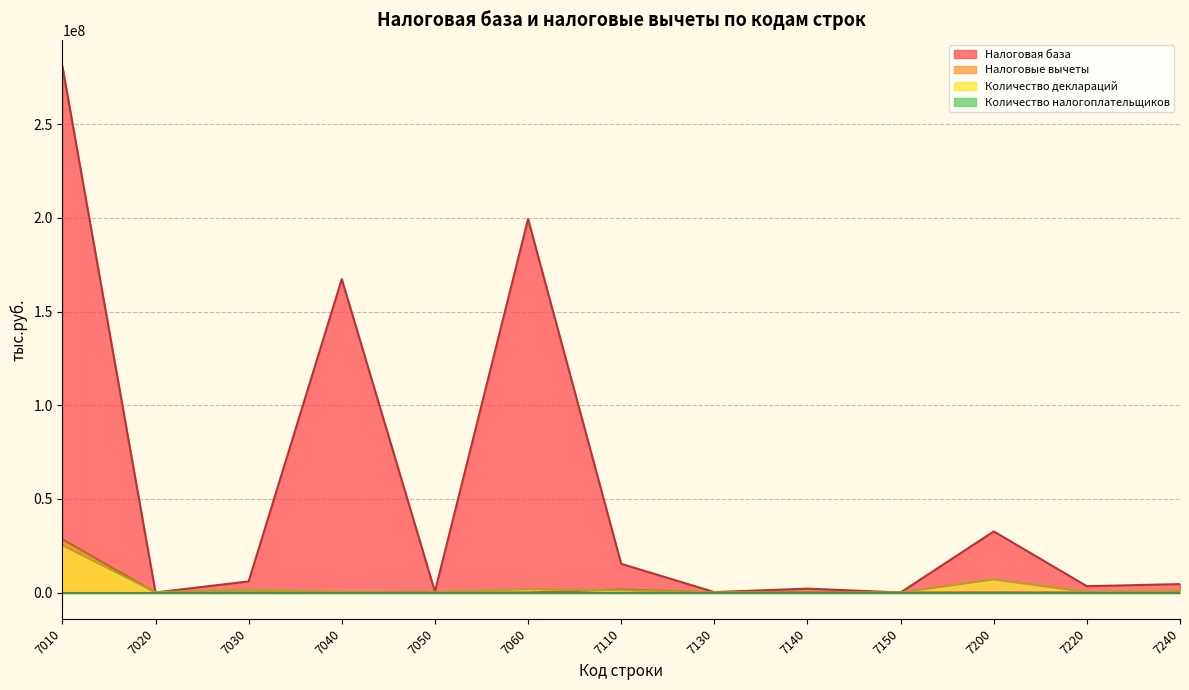

How many intersections are there between Налоговые вычеты and Количество деклараций?

5